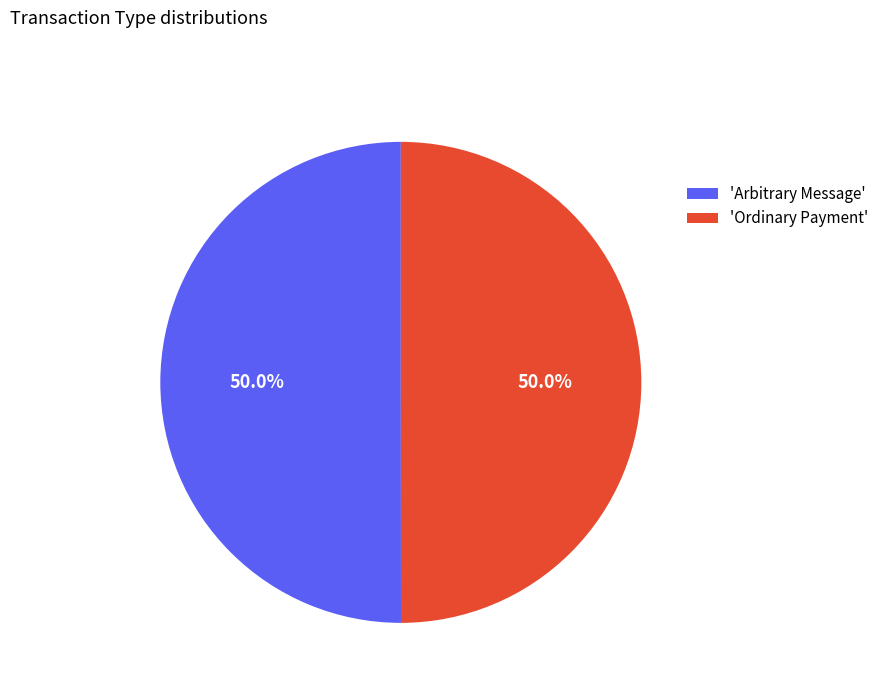

Do 'Arbitrary Message' and 'Ordinary Payment' together represent more than half of the pie?

Yes